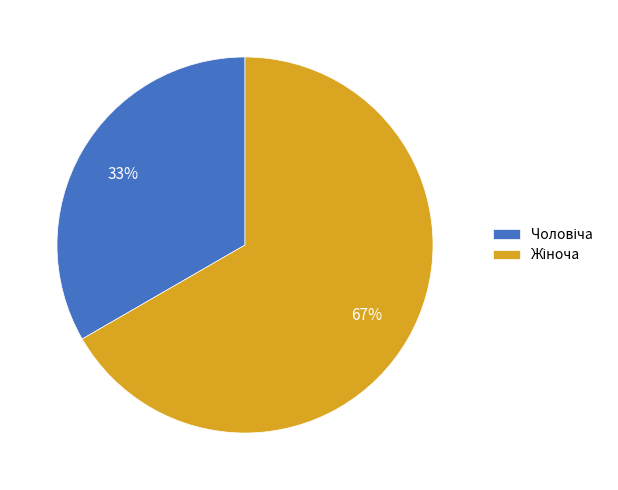

To the nearest percent, what is the average slice percentage?

50%